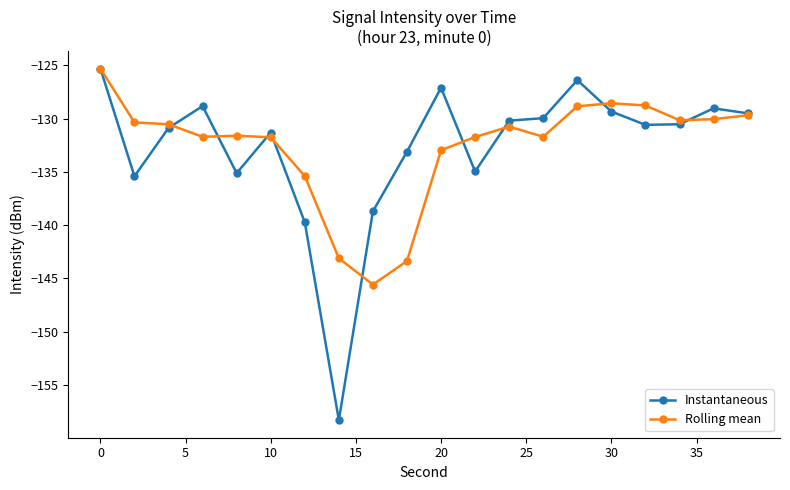

Which series has the largest range (max minus min)?

Instantaneous